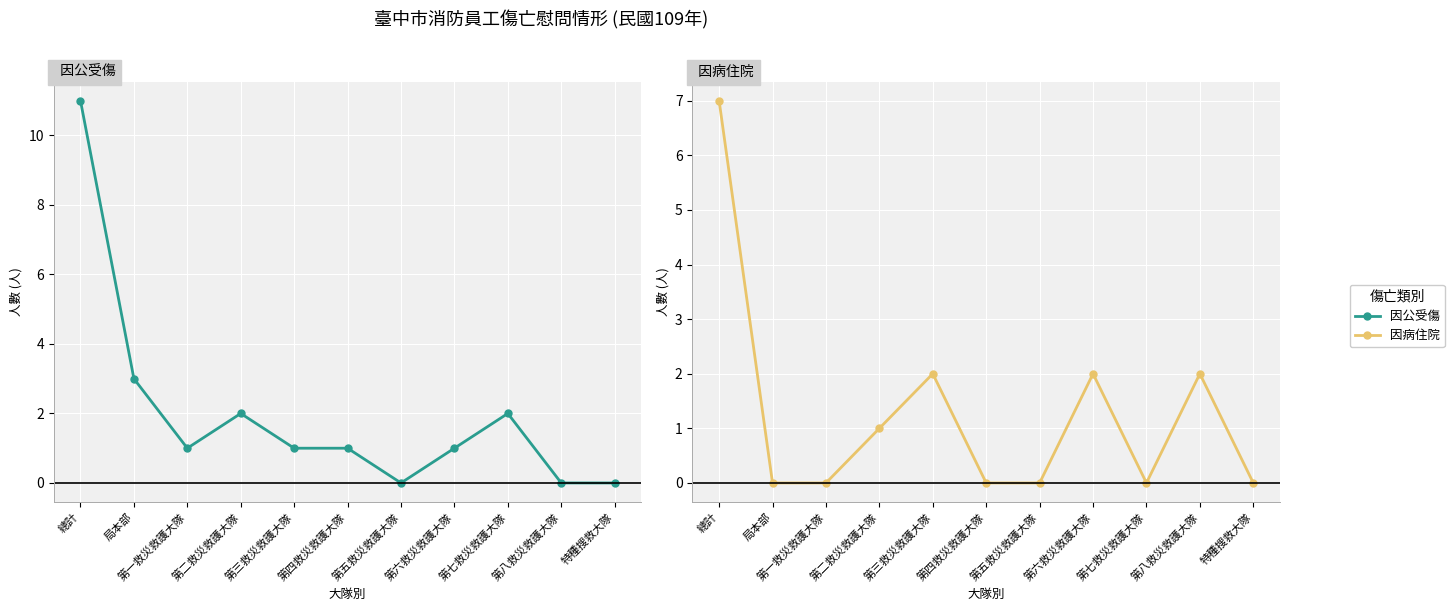

At how many categories does at least one series exceed 2?

2